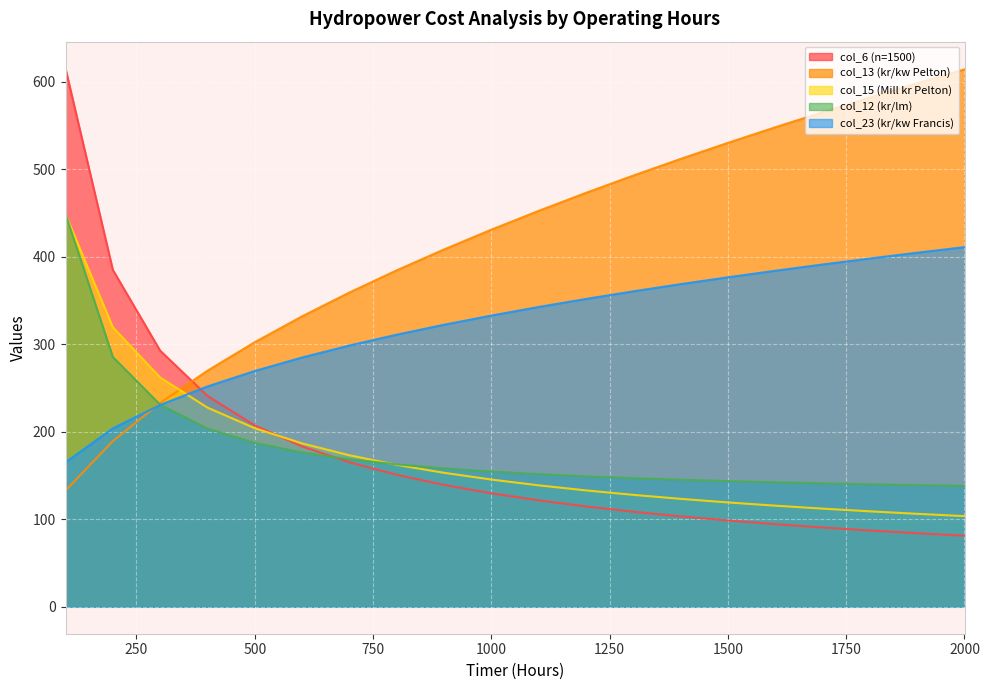

What is the maximum value for col_12 (kr/lm)?

449.0